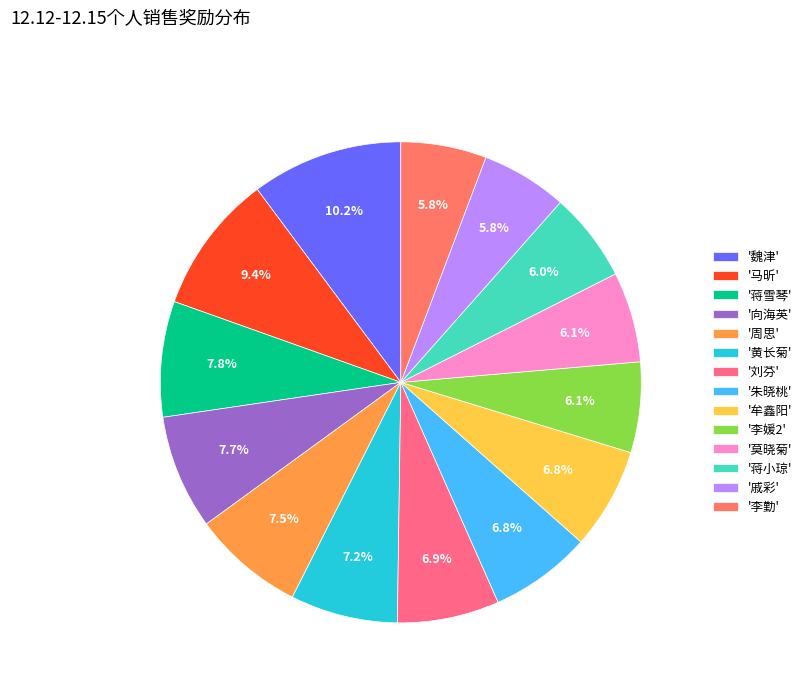

Which slice is the largest?

'魏津'